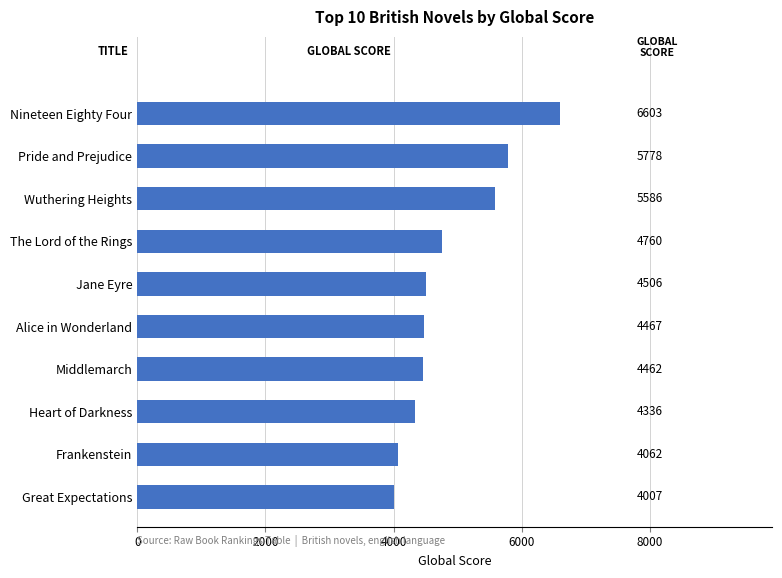

Between Heart of Darkness and Jane Eyre, which is larger?

Jane Eyre